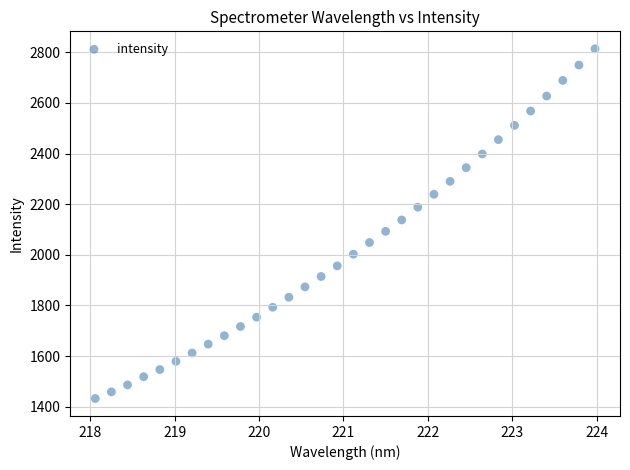

What is the range of Y values (max minus min)?

1381.9